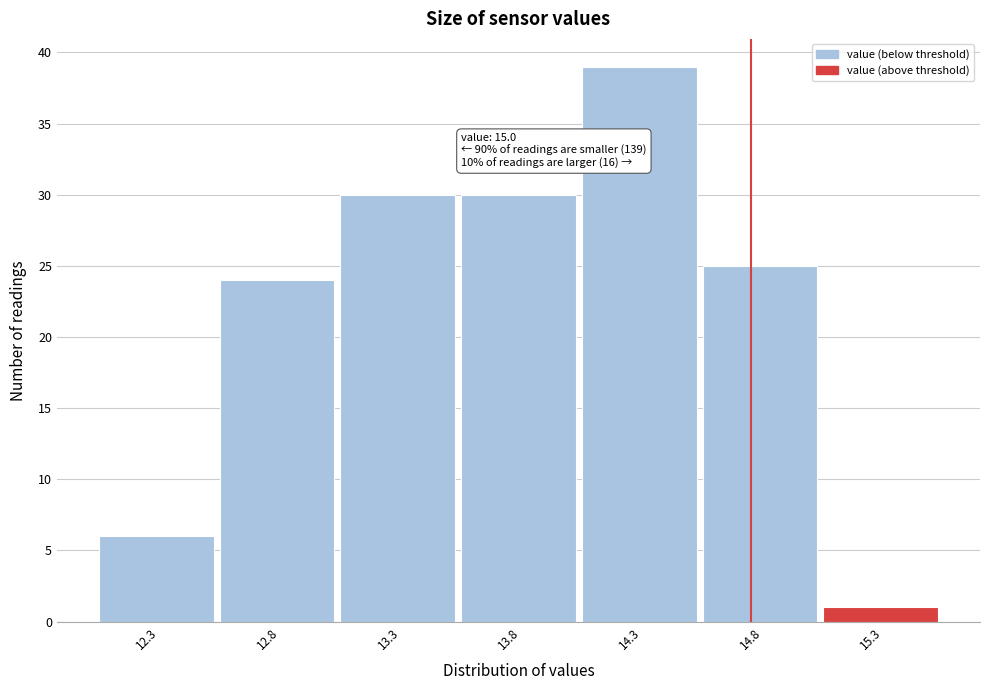

Reading left to right, transcribe all the data shown in this chart.

6	24	30	30	39	25	1